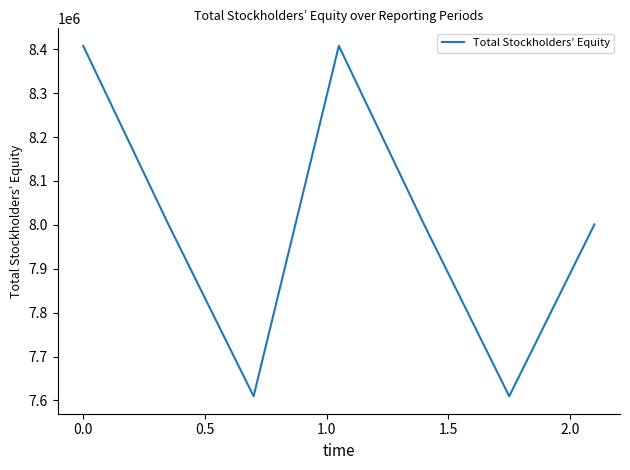

How many interior local valleys (lower than both neighbors) does the data have?

2